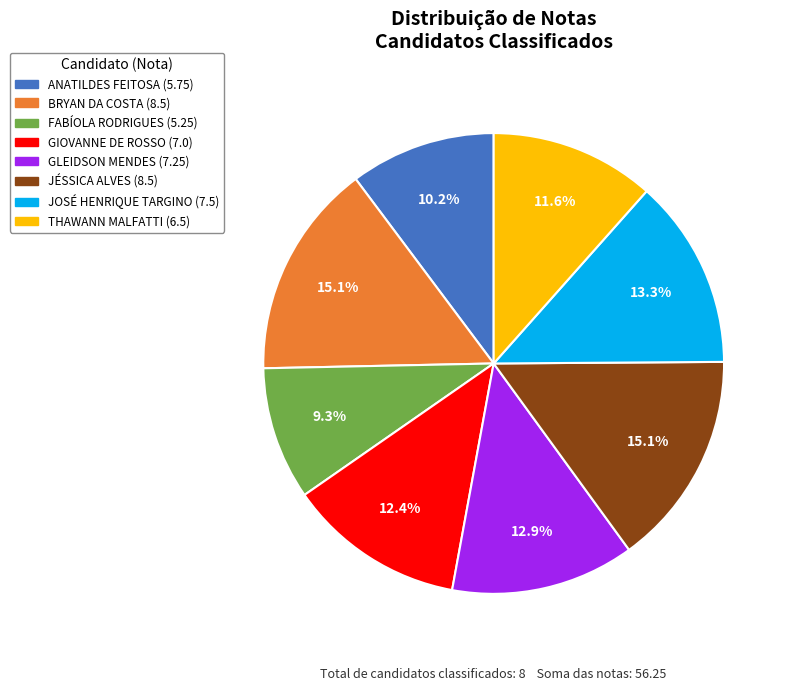

How many slices are in this pie chart?

8